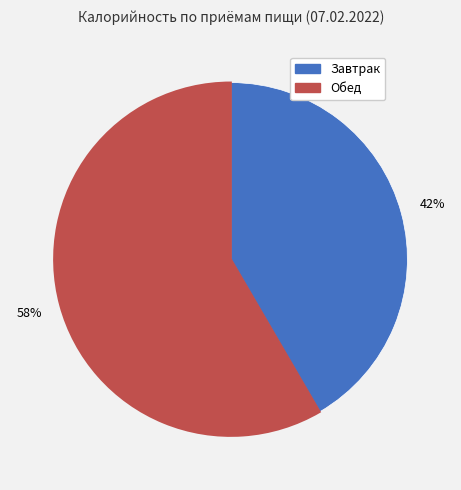

What is the largest slice in the pie chart?

Обед